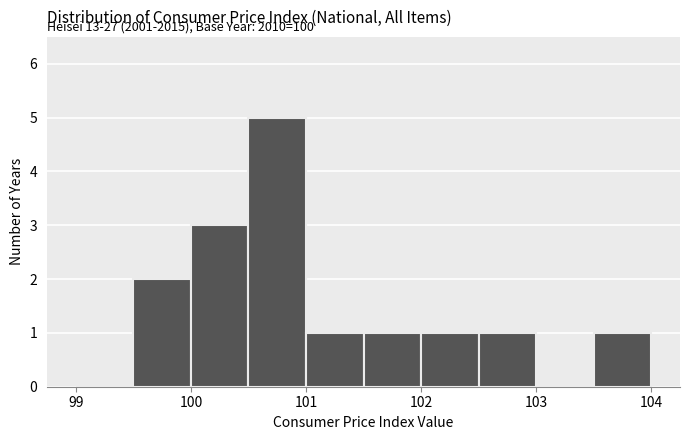

Over which range of the x-axis is the bar tallest?

100.5 to 101.0